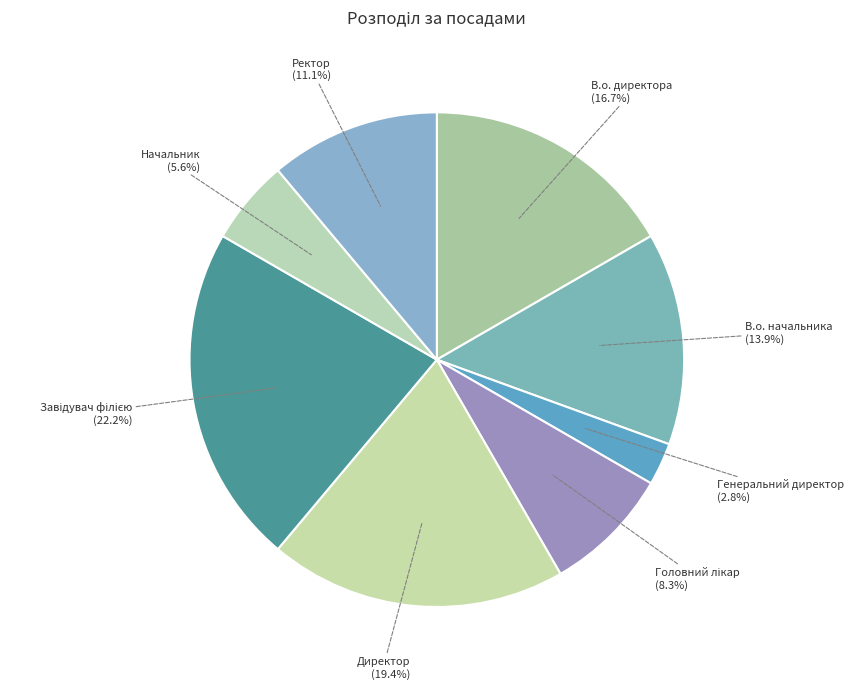

Is the sum of Начальник and Директор greater than half?

No